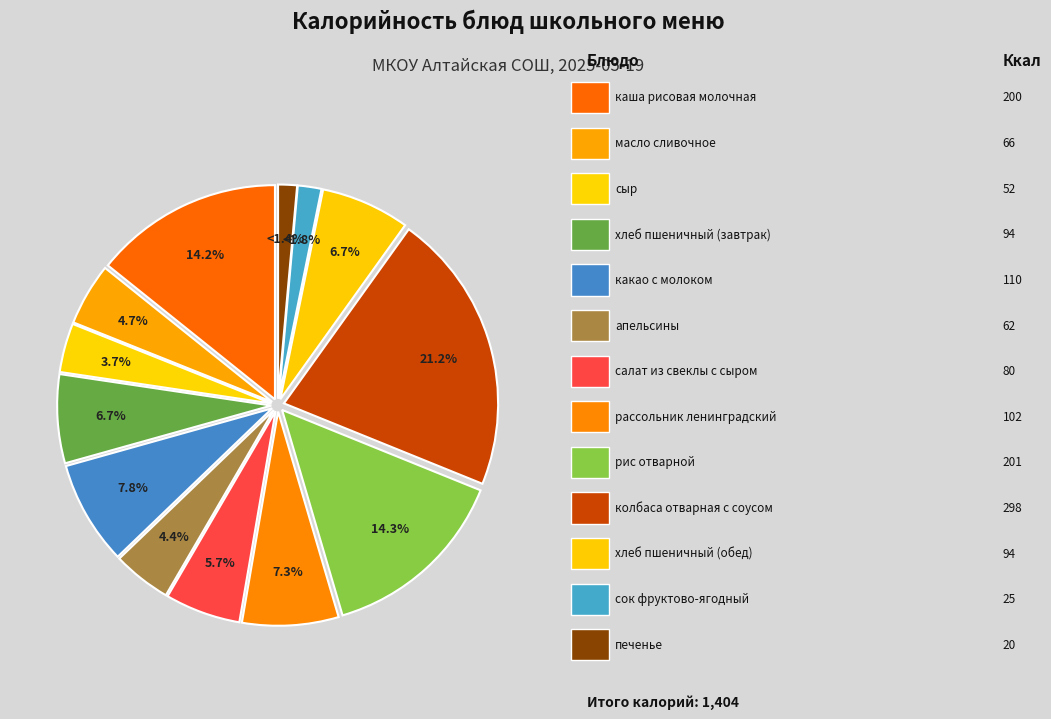

How many segments does this pie chart have?

13